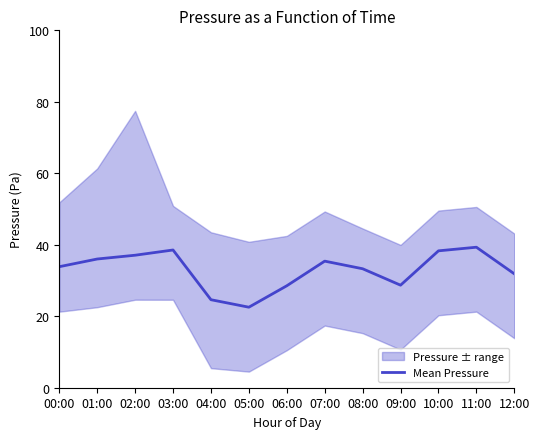

Which label corresponds to the smallest value in the chart?

05:00